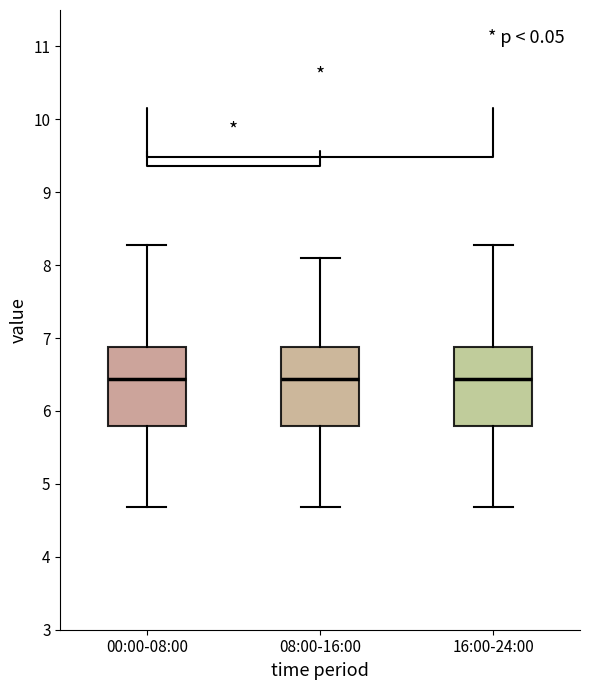

Reading left to right, read every box against the y-axis: the position of its median line, the range the box covers, and the ends of its whiskers. The values are not printed on the chart, so give them approximately, as read against the axis.

00:00-08:00: median 6.4, box 5.8 to 6.9, whiskers 4.7 to 8.3
08:00-16:00: median 6.4, box 5.8 to 6.9, whiskers 4.7 to 8.1
16:00-24:00: median 6.4, box 5.8 to 6.9, whiskers 4.7 to 8.3